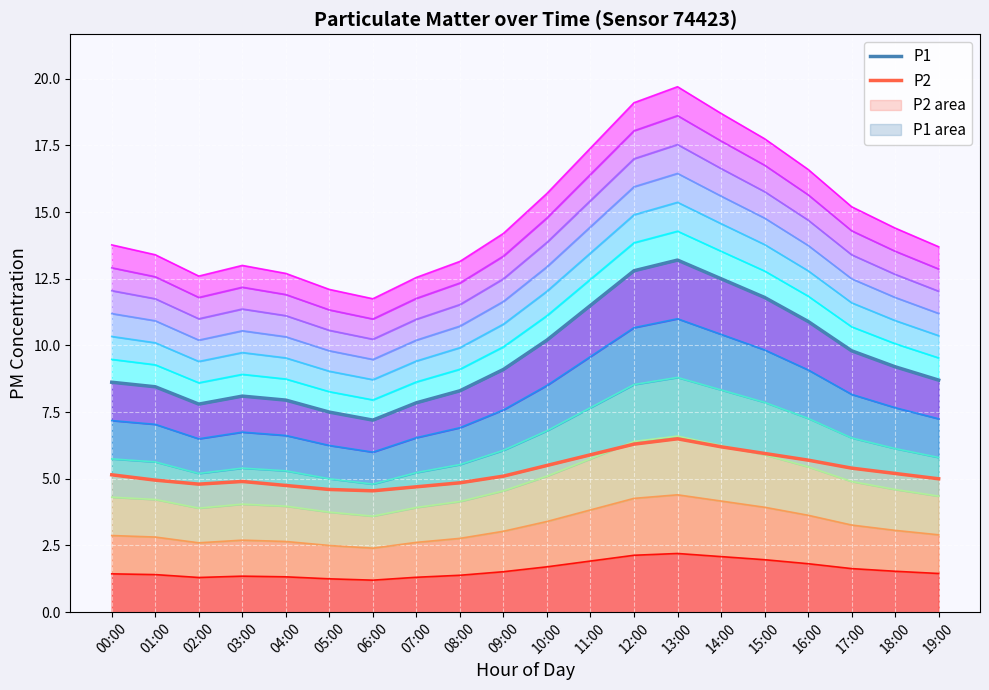

Rank the series by their maximum value, from highest to lowest.

P1, P2